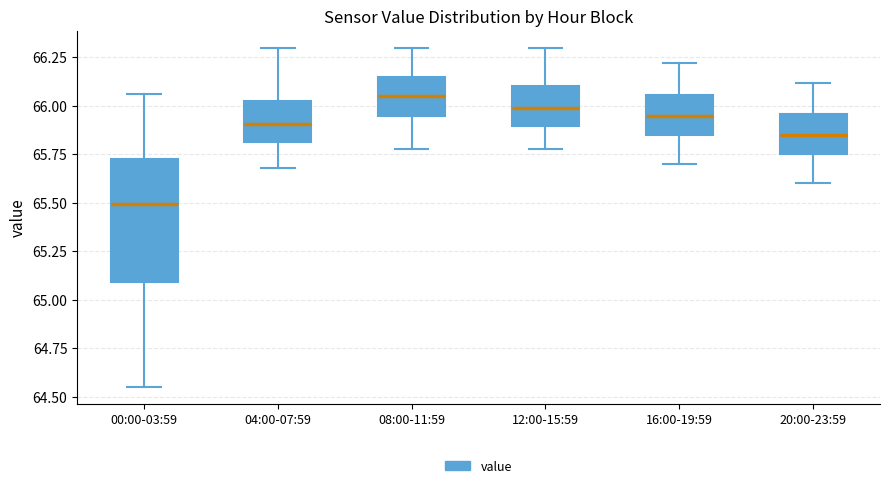

Reading left to right, transcribe this box plot: for each box, give where its median line is, the range the box spans, and where its two whiskers end, as read against the y-axis. The values are not printed on the chart, so give them approximately, as read against the axis.

00:00-03:59: median 65.50, box 65.10 to 65.75, whiskers 64.55 to 66.05
04:00-07:59: median 65.90, box 65.80 to 66.05, whiskers 65.70 to 66.30
08:00-11:59: median 66.05, box 65.95 to 66.15, whiskers 65.80 to 66.30
12:00-15:59: median 66.00, box 65.90 to 66.10, whiskers 65.80 to 66.30
16:00-19:59: median 65.95, box 65.85 to 66.05, whiskers 65.70 to 66.20
20:00-23:59: median 65.85, box 65.75 to 65.95, whiskers 65.60 to 66.10